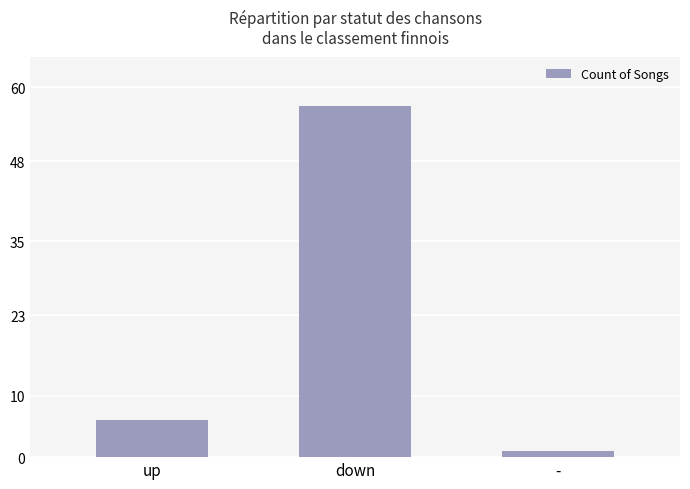

Rank the categories by value from highest to lowest.

down, up, -